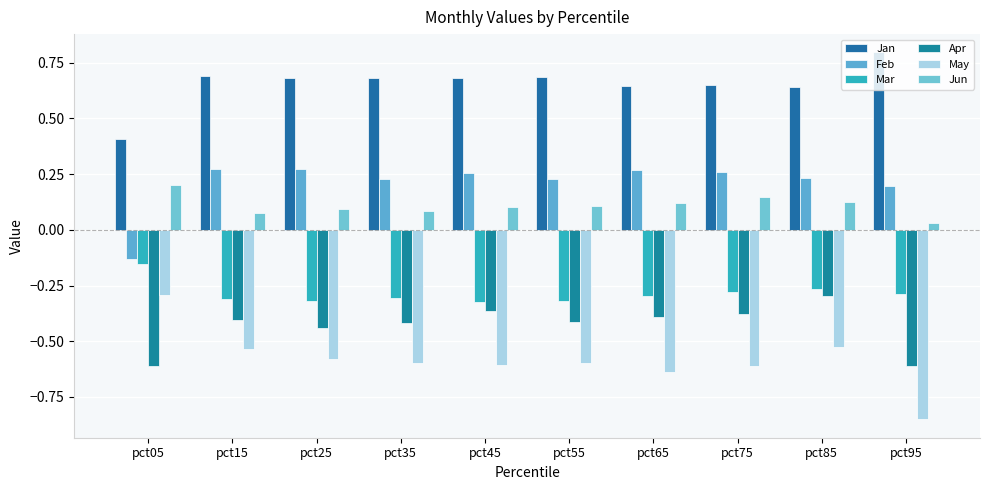

Which series has the largest total across all categories?

Jan